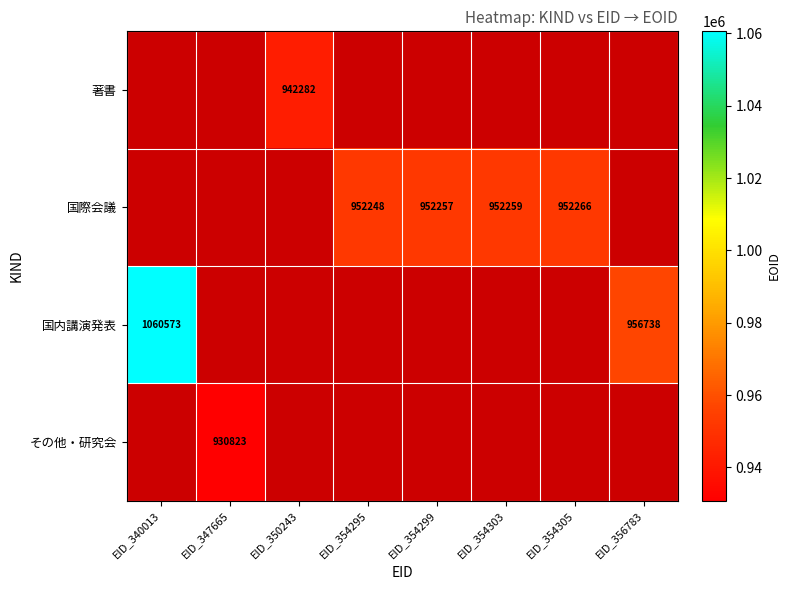

Is it true that 国内講演発表 equals 1637069 at EID_340013?

False